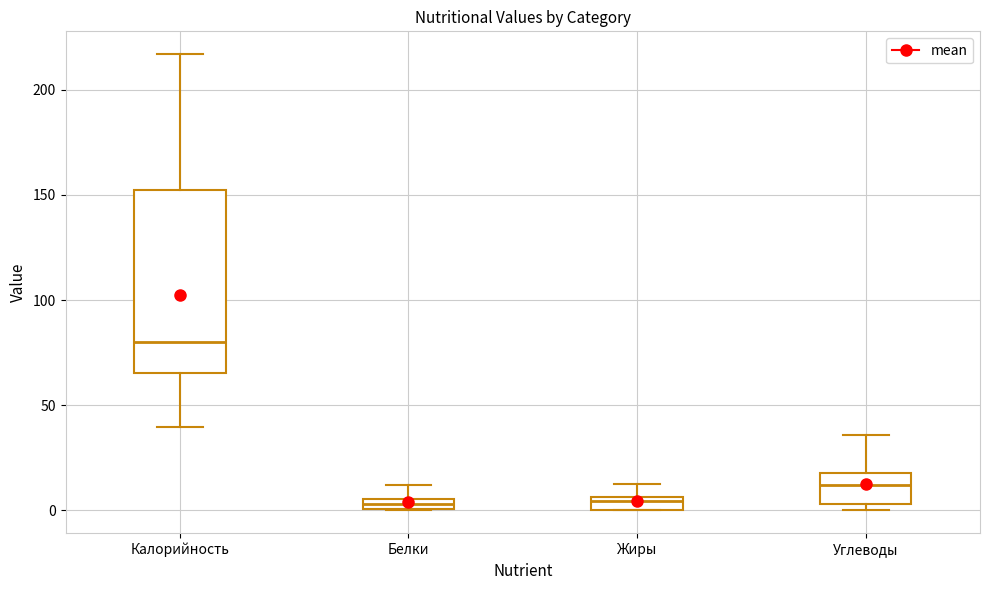

Which box's median line is the highest?

Калорийность